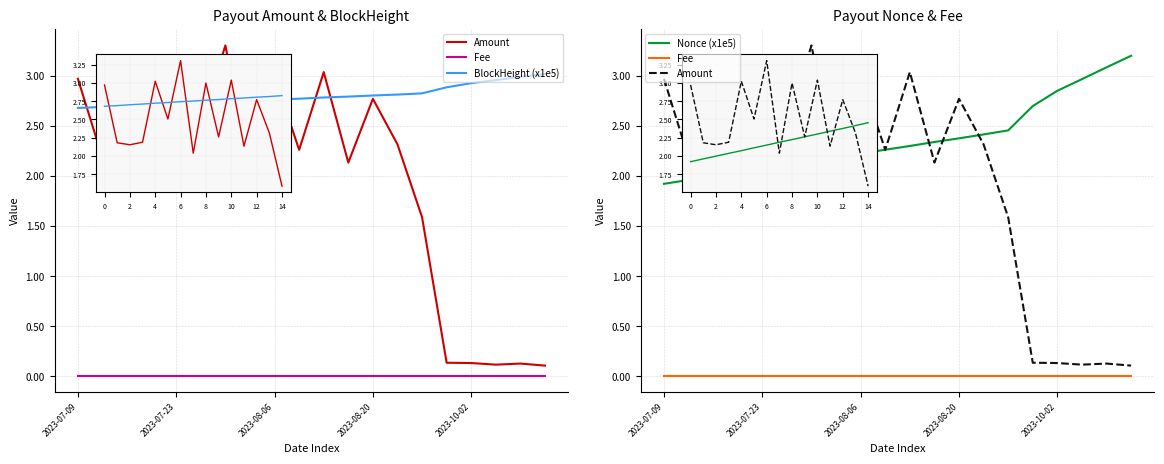

Rank the series at 12 from lowest to highest value.

Fee, Nonce (x1e5), Amount, BlockHeight (x1e5)